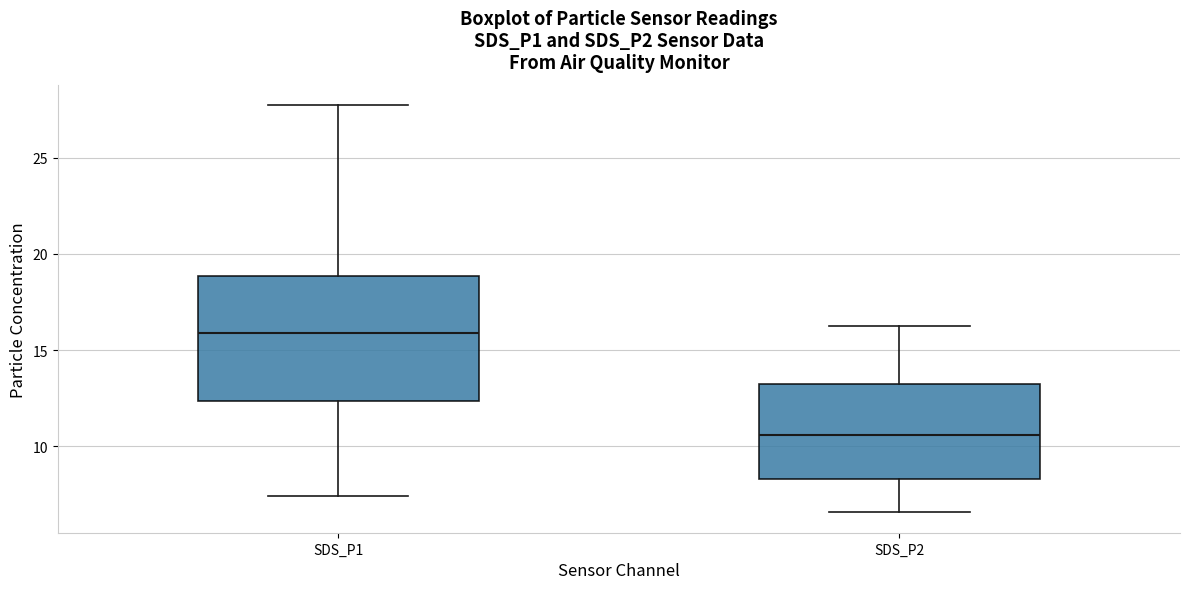

Reading left to right, transcribe this box plot: for each box, give where its median line is, the range the box spans, and where its two whiskers end, as read against the y-axis. The values are not printed on the chart, so give them approximately, as read against the axis.

SDS_P1: median 16.0, box 12.5 to 19.0, whiskers 7.5 to 27.5
SDS_P2: median 10.5, box 8.5 to 13.5, whiskers 6.5 to 16.5